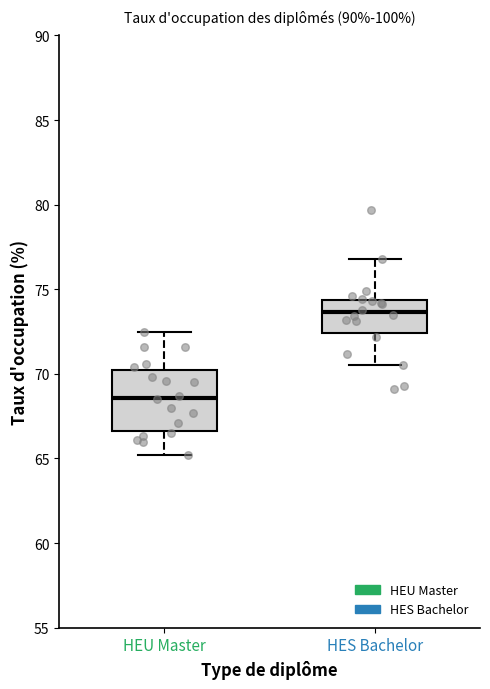

Reading left to right, read every box against the y-axis: the position of its median line, the range the box covers, and the ends of its whiskers. The values are not printed on the chart, so give them approximately, as read against the axis.

HEU Master: median 68.5, box 66.5 to 70.5, whiskers 65.0 to 72.5
HES Bachelor: median 73.5, box 72.5 to 74.5, whiskers 70.5 to 77.0